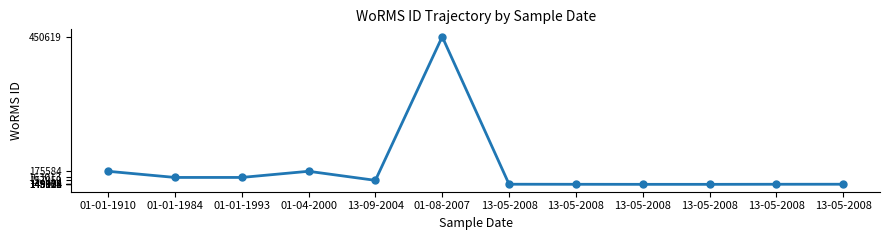

Is this an area chart (filled region under the line)?

No